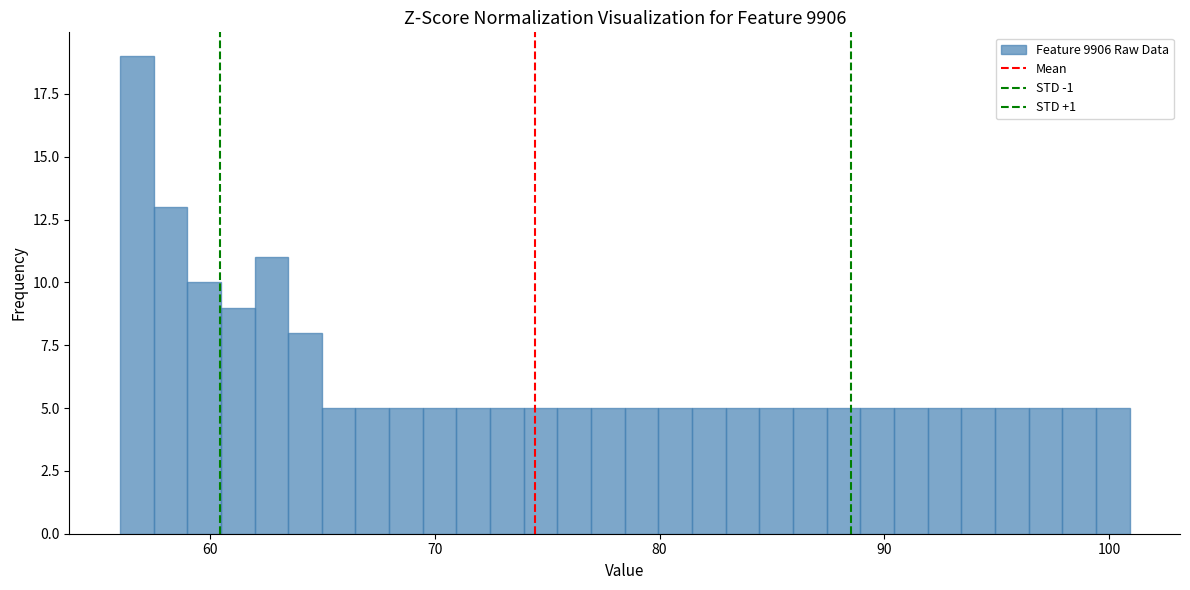

Read against the x-axis, roughly where is the centre of the tallest bar?

57